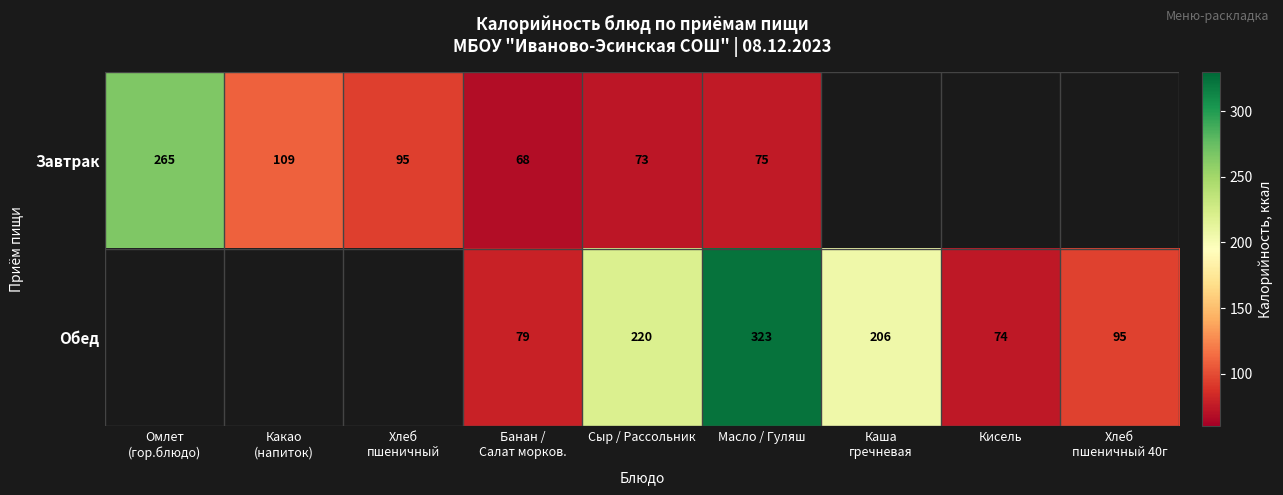

The Обед series shows 47 at Кисель. True or false?

False